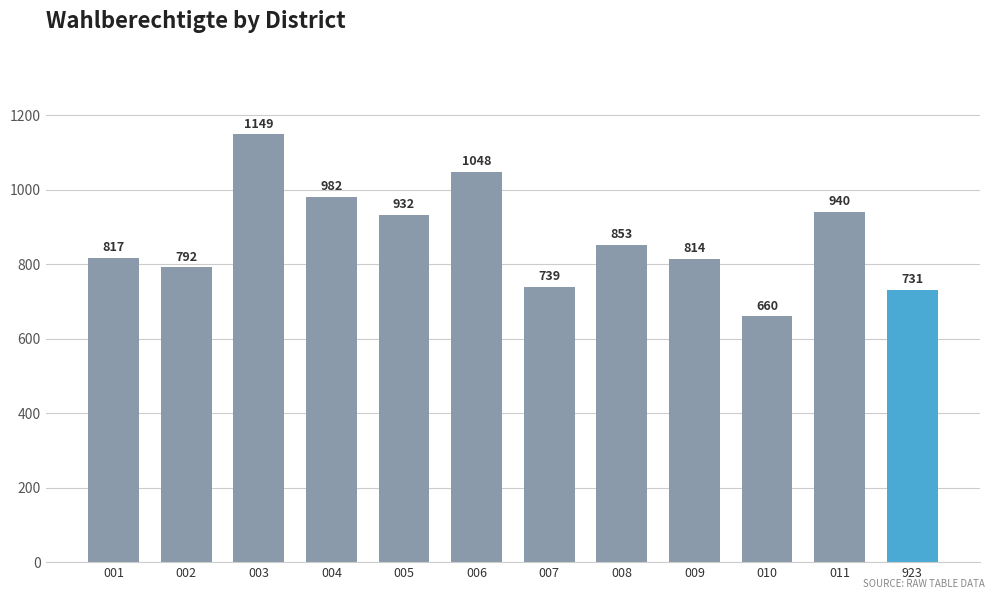

Are the bars grouped side by side (vs. stacked)?

No